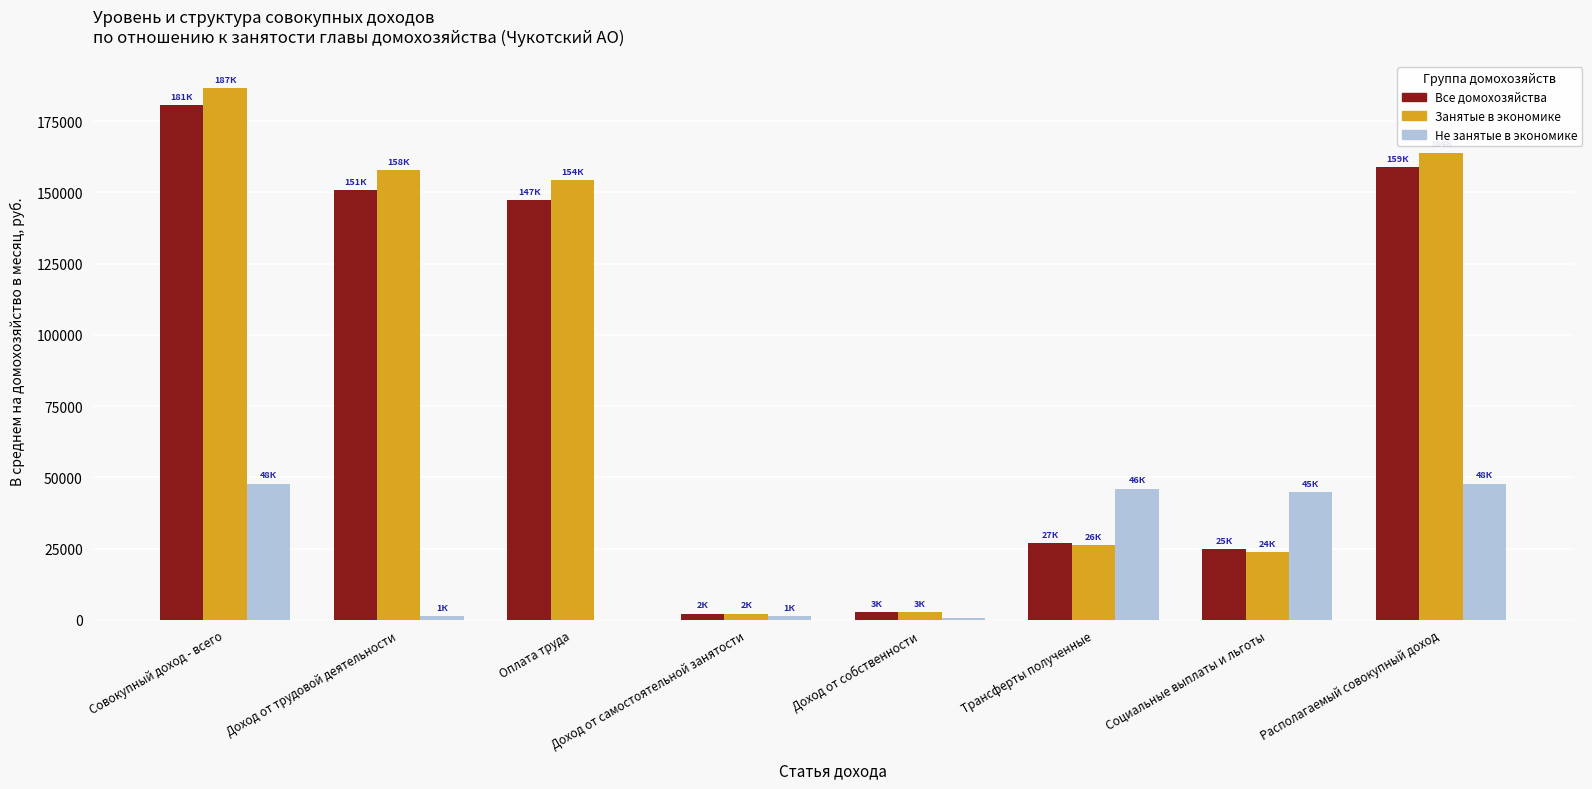

Between Оплата труда and Социальные выплаты и льготы, which series saw the biggest shift?

Занятые в экономике